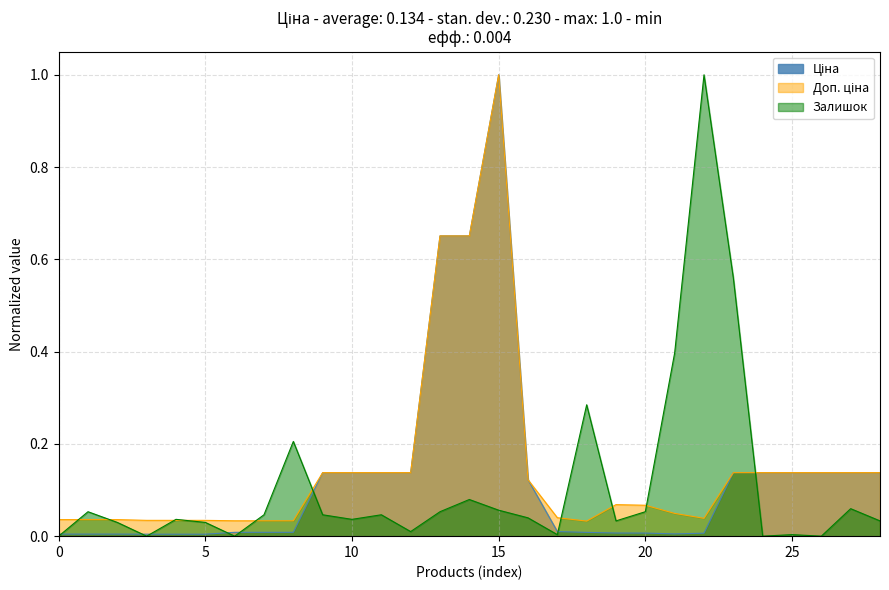

True or false: Залишок has more than 0 interior local peaks.

True